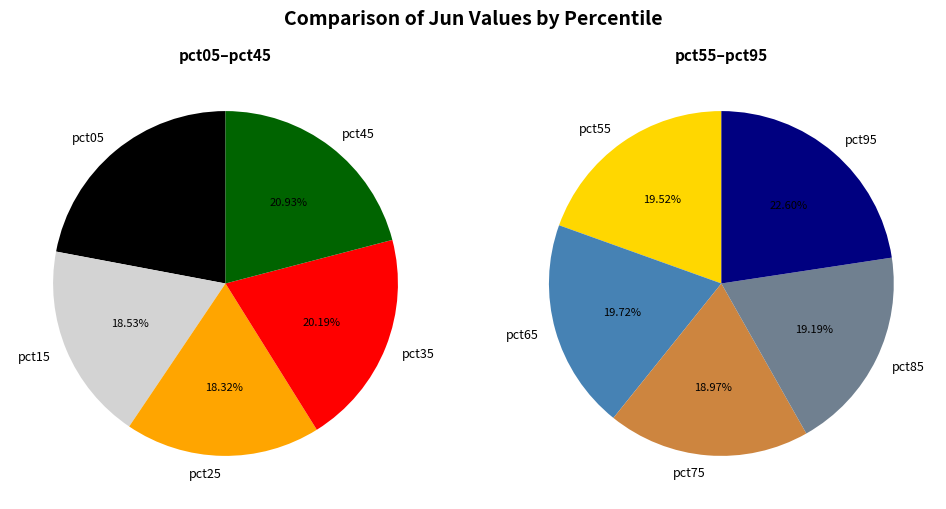

Which slice is the largest?

pct95